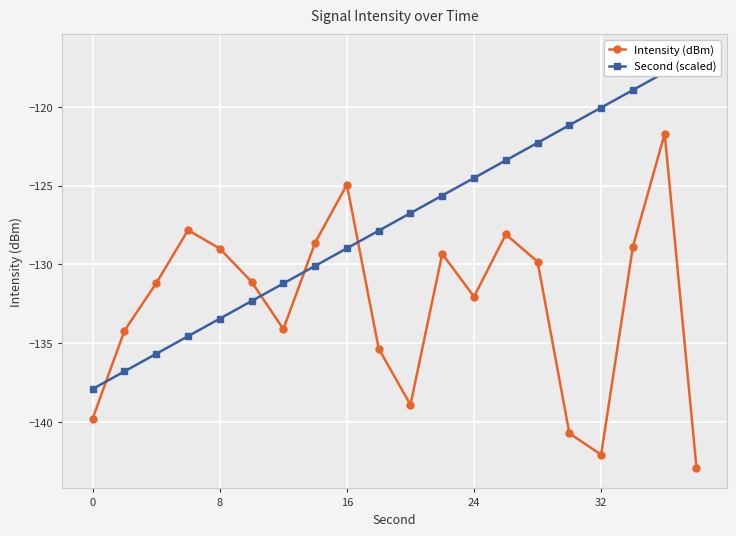

How many lines are shown in the chart?

2